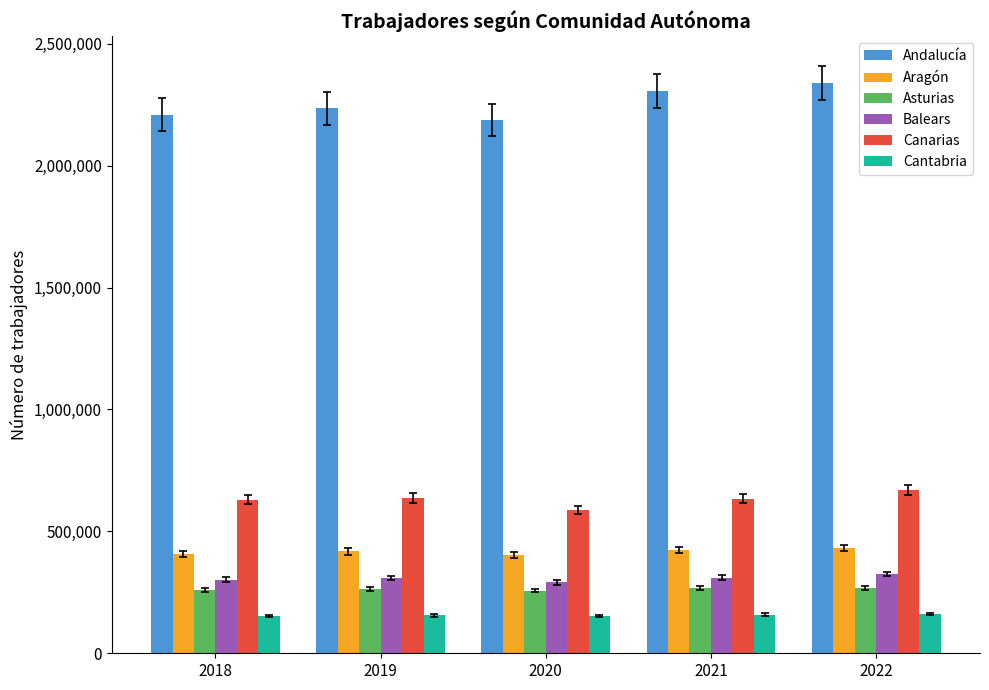

How many data points does each series have?

5